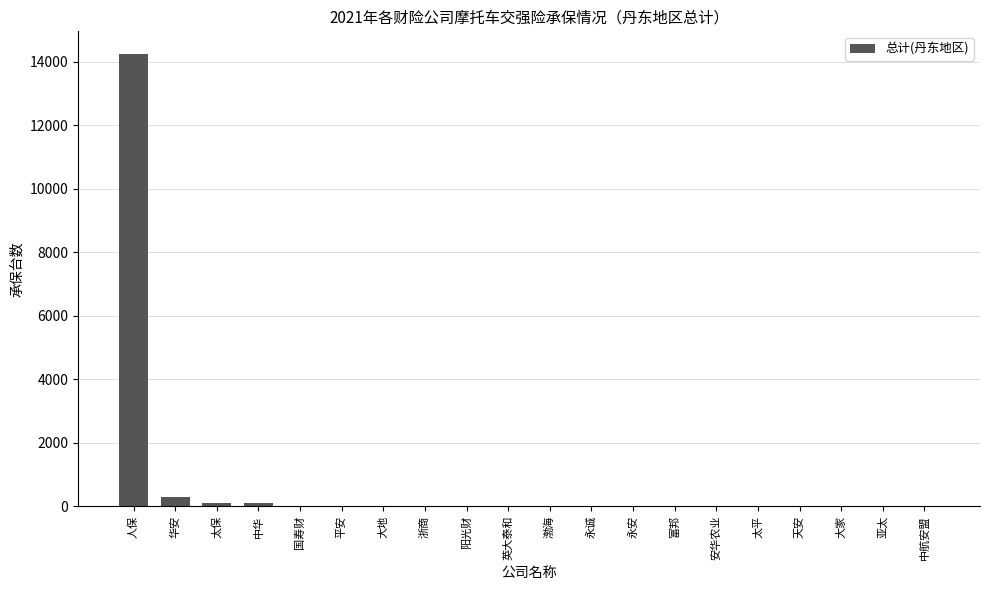

At which category does the chart reach its peak across all series?

人保